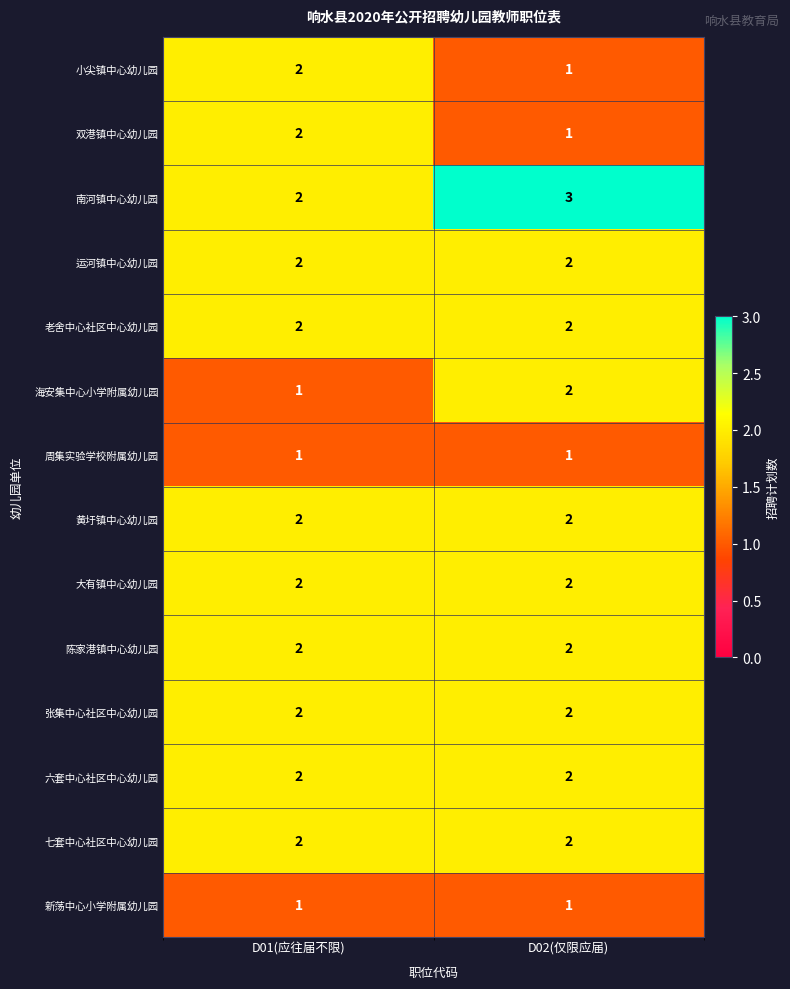

Which category has the highest value in the 双港镇中心幼儿园 series?

D01(应往届不限)